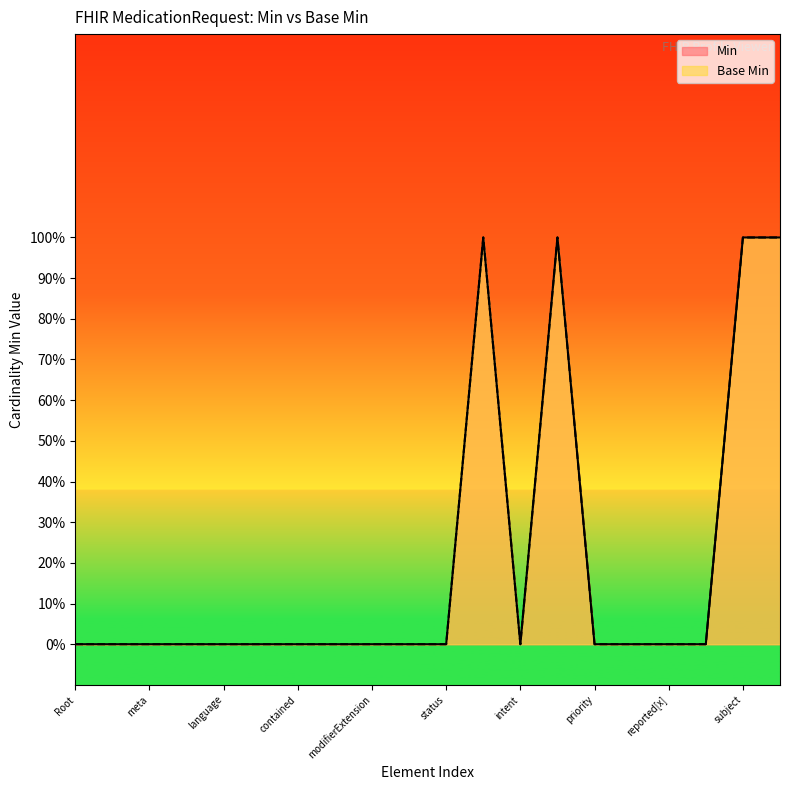

How many categories are shown in the chart?

20